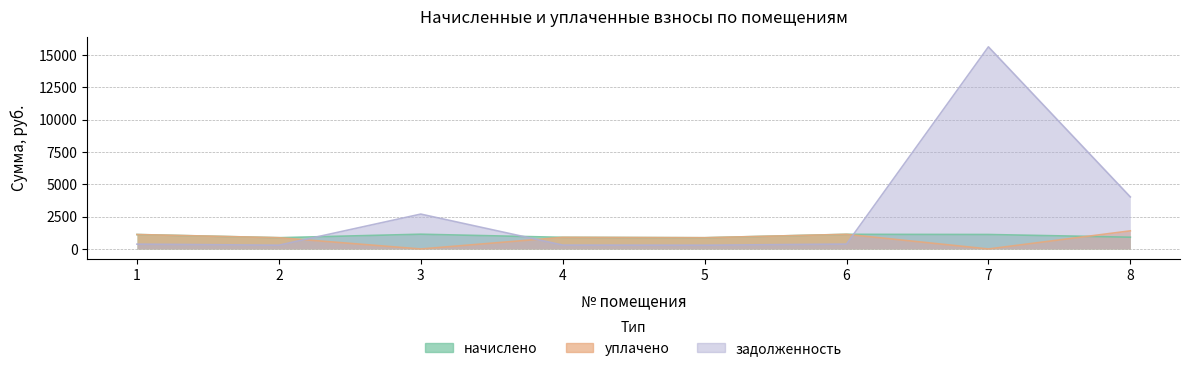

Reading left to right, transcribe all the data shown in this chart.

начислено: 1116.7	870.5	1140.5	898.6	868.3	1131.8	1118.9	909.4
уплачено: 1116.7	870.5	0.0	898.7	868.3	1131.8	0.0	1400.0
задолженность: 372.2	290.2	2695.7	299.6	289.4	377.3	15623.5	4022.9